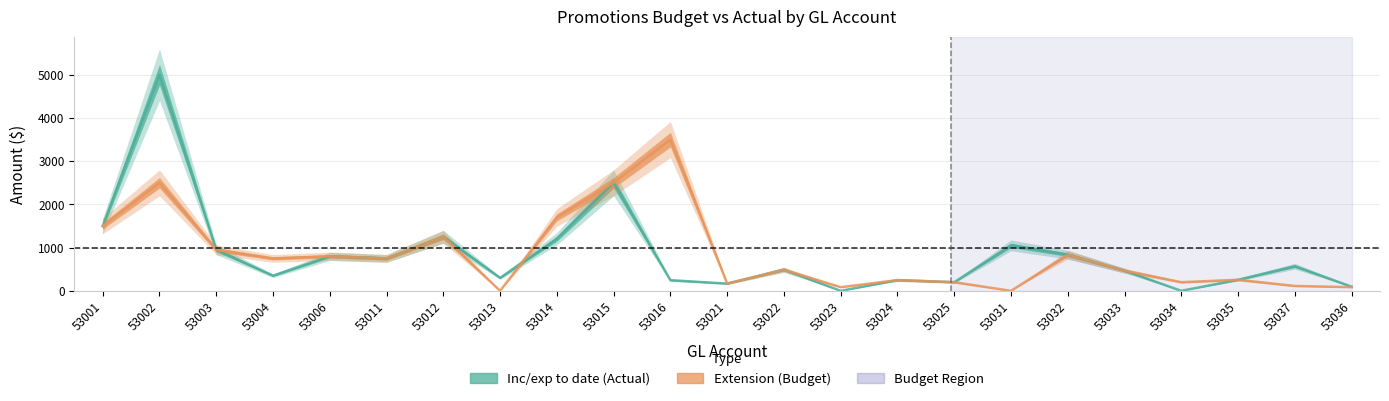

Which series has the largest range (max minus min)?

Inc/exp to date